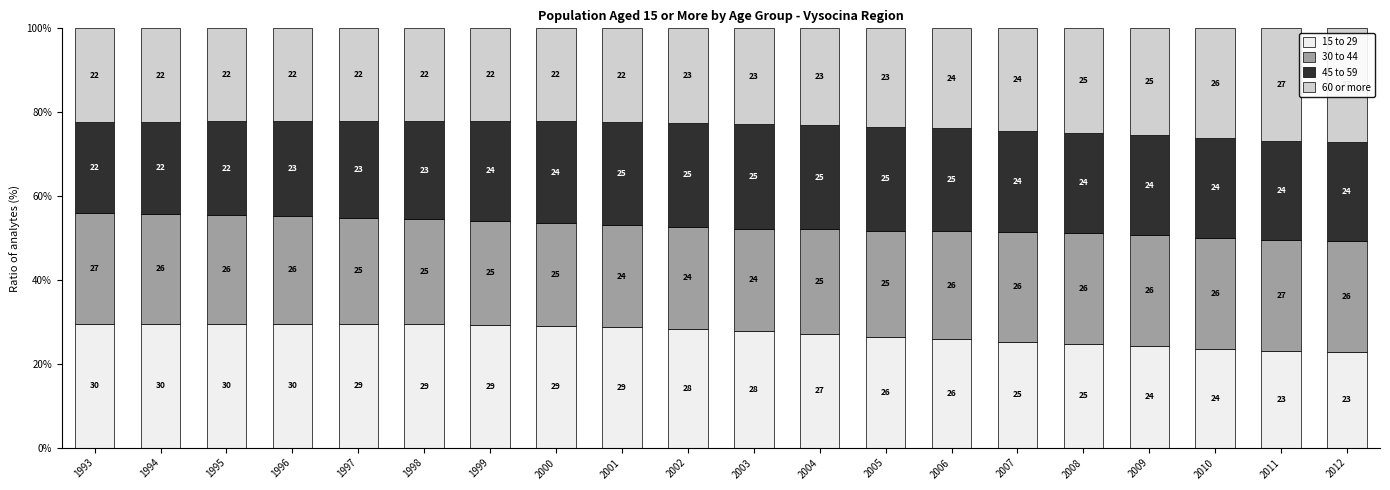

What is the total value across all series at 2003?

100.0